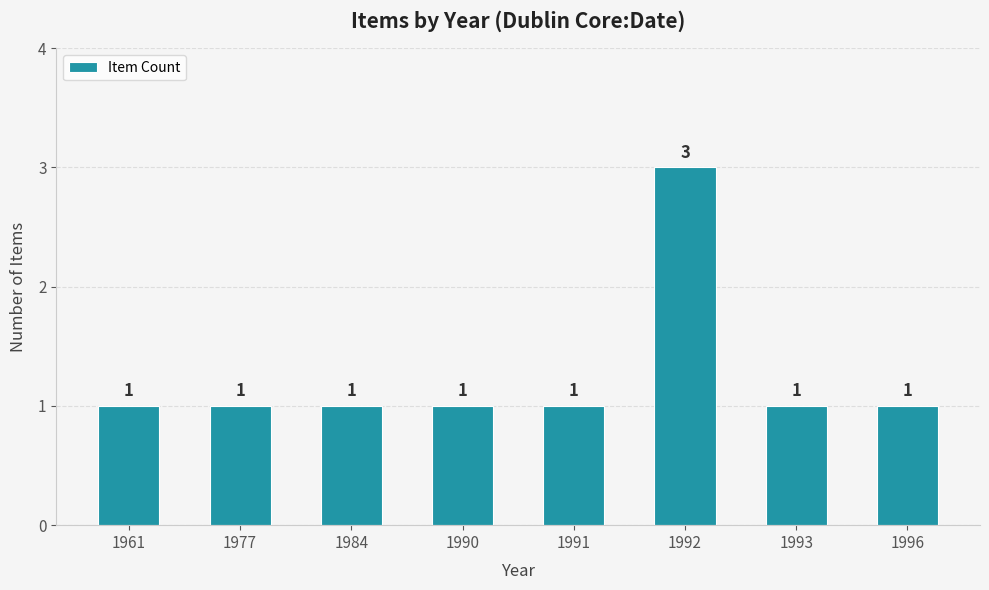

Reading right to left, what are all the values shown in this chart?

1996=1	1993=1	1992=3	1991=1	1990=1	1984=1	1977=1	1961=1